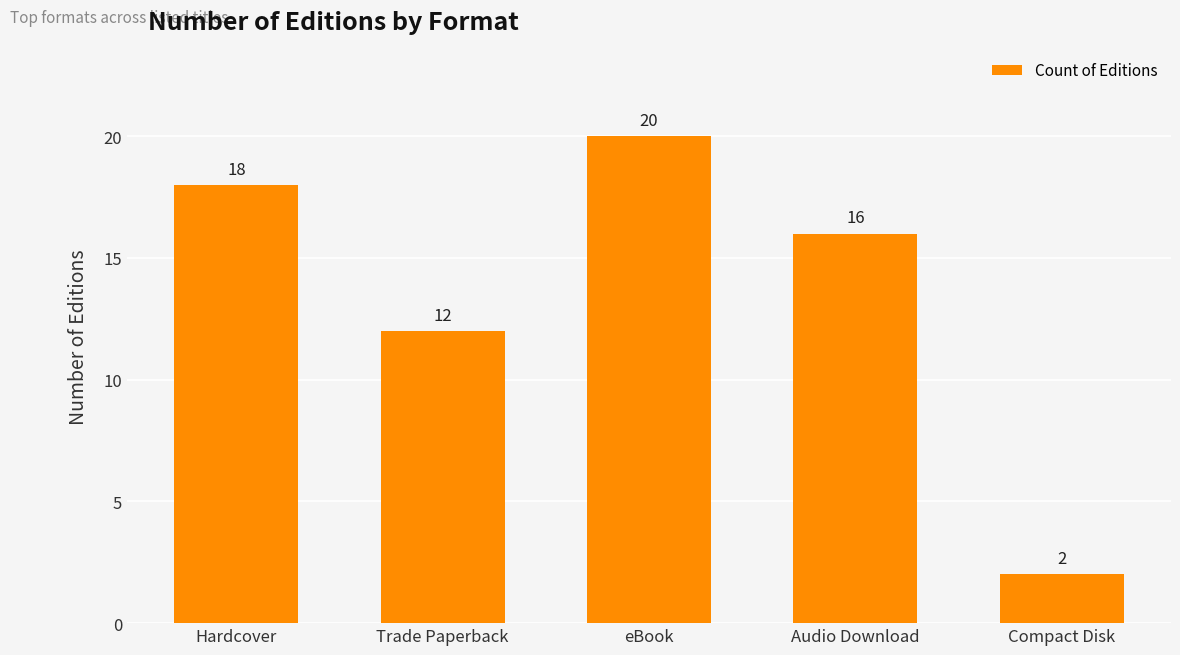

What is the change in value from Hardcover to Compact Disk?

-16